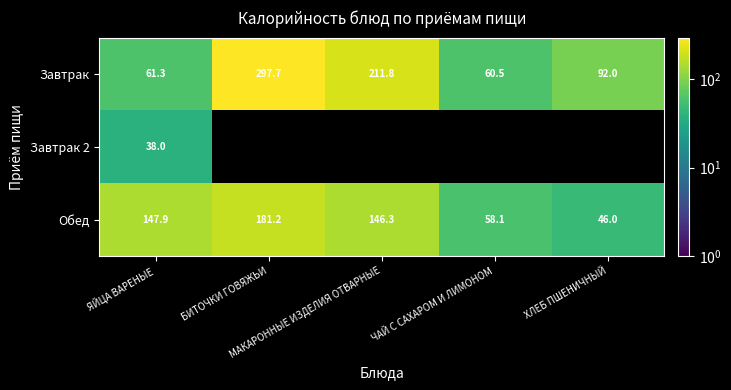

The Обед series shows 58.1 at ЧАЙ С САХАРОМ И ЛИМОНОМ. True or false?

True